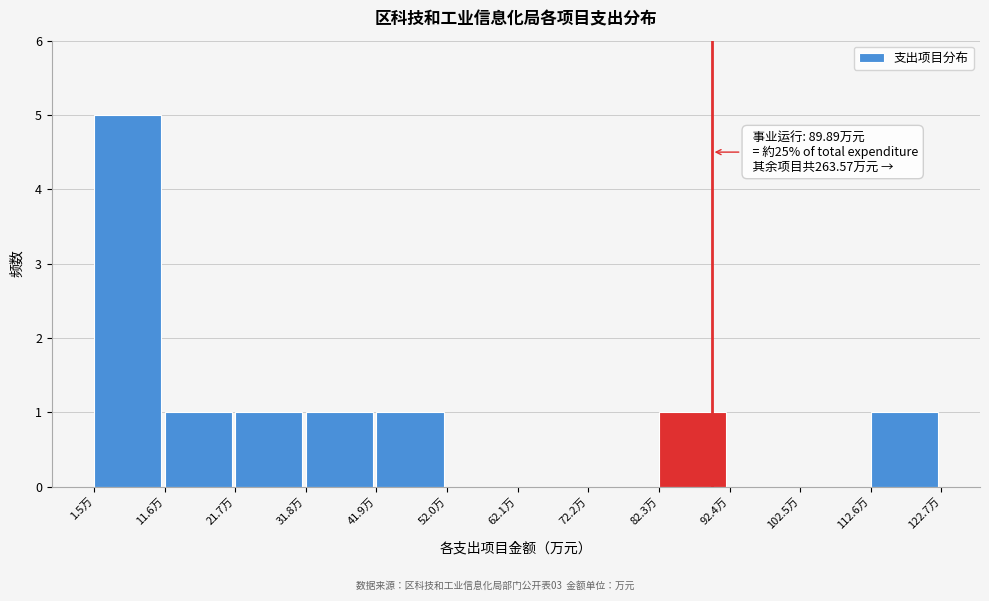

Which range on the x-axis has the tallest bar?

2 to 12